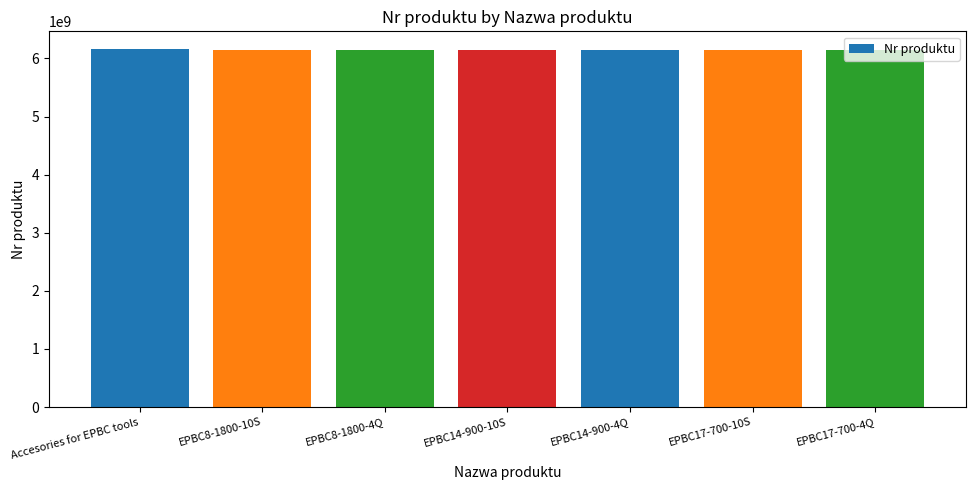

What is the label of the 5th bar from the right?

EPBC8-1800-4Q